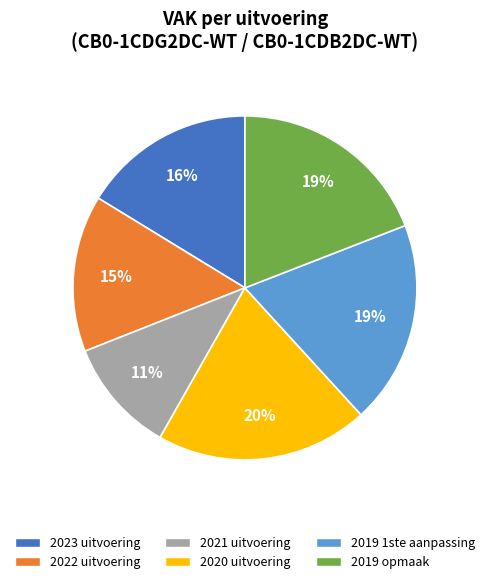

Is there any slice that represents more than half of the pie?

No